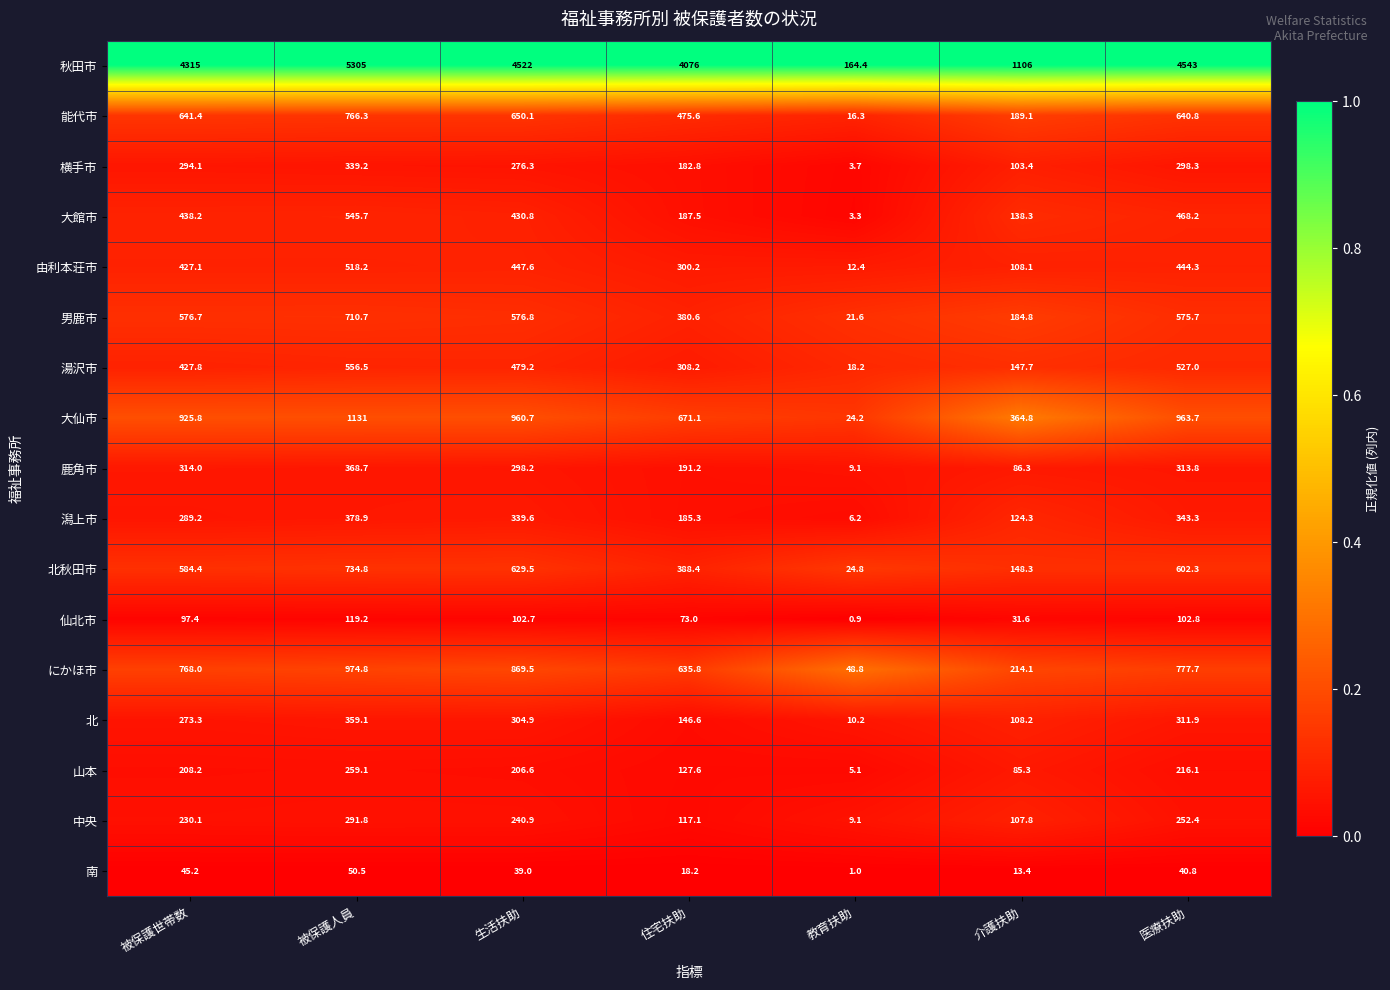

Where does the 鹿角市 series first go above 298?

被保護世帯数